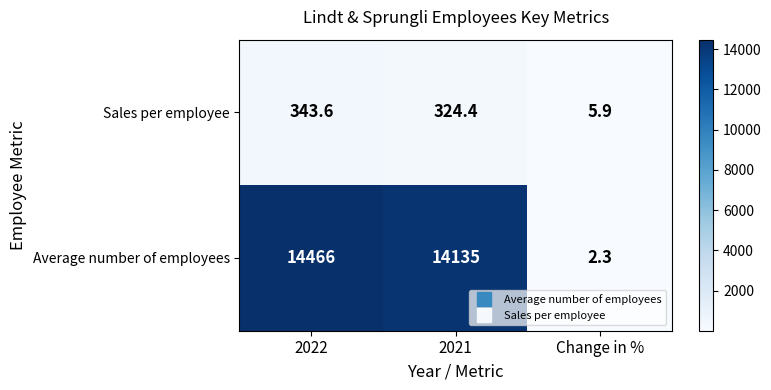

What is the spread (max minus min) of values at Change in %?

3.6